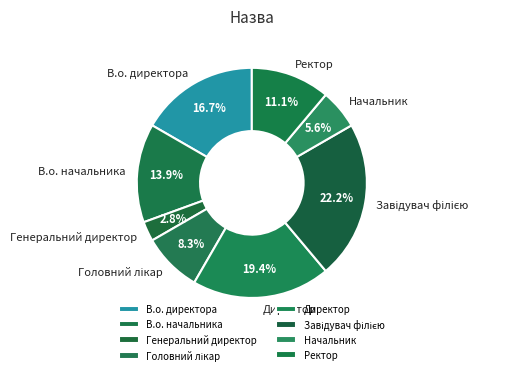

What is the ratio of the value at В.о. директора to the value at Ректор?

1.5